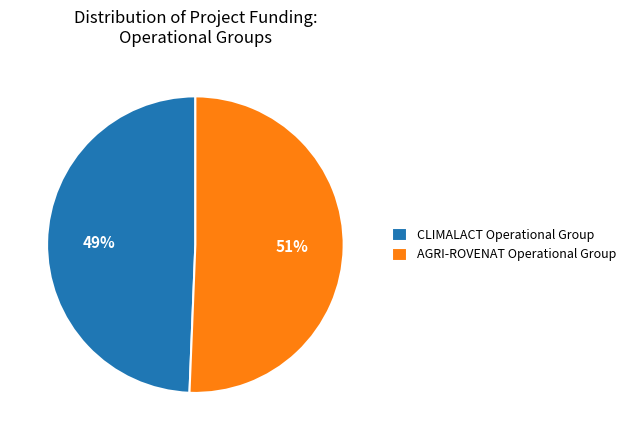

Count the number of slices in the pie.

2